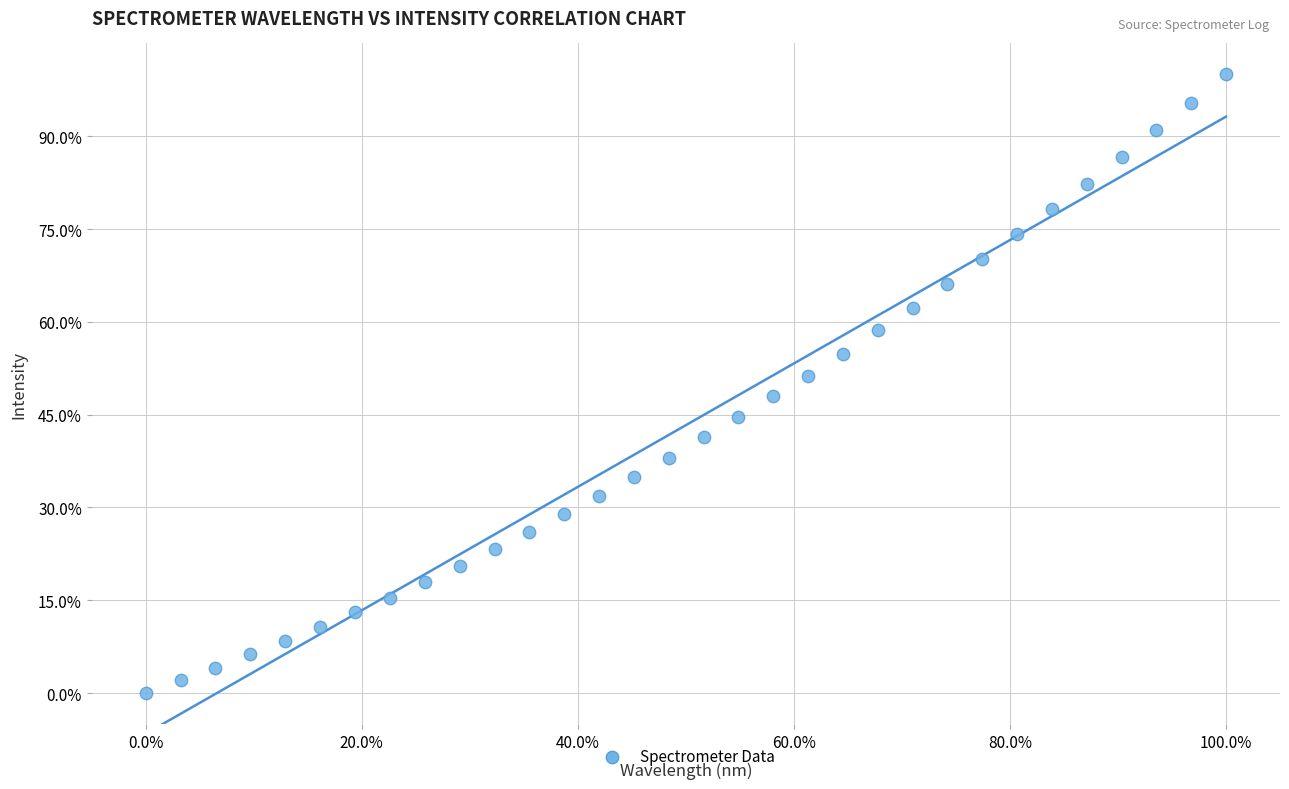

What is the range of X values (max minus min)?

100.0